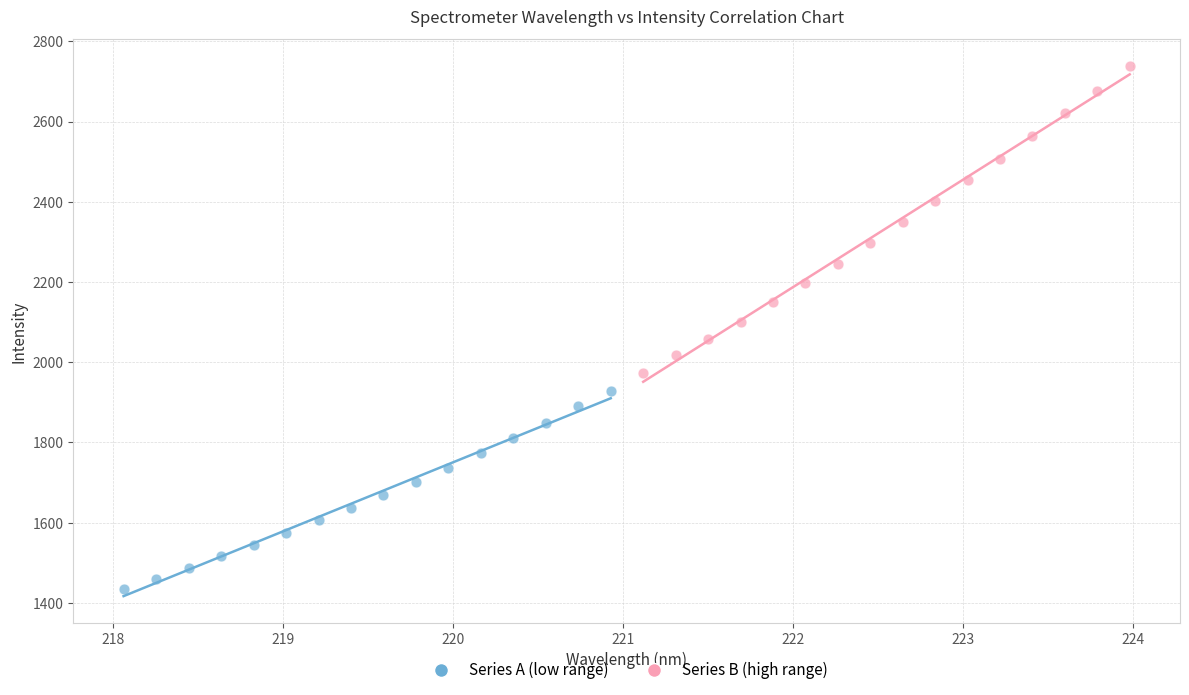

Which series reaches the minimum Y coordinate?

Series A (low range)